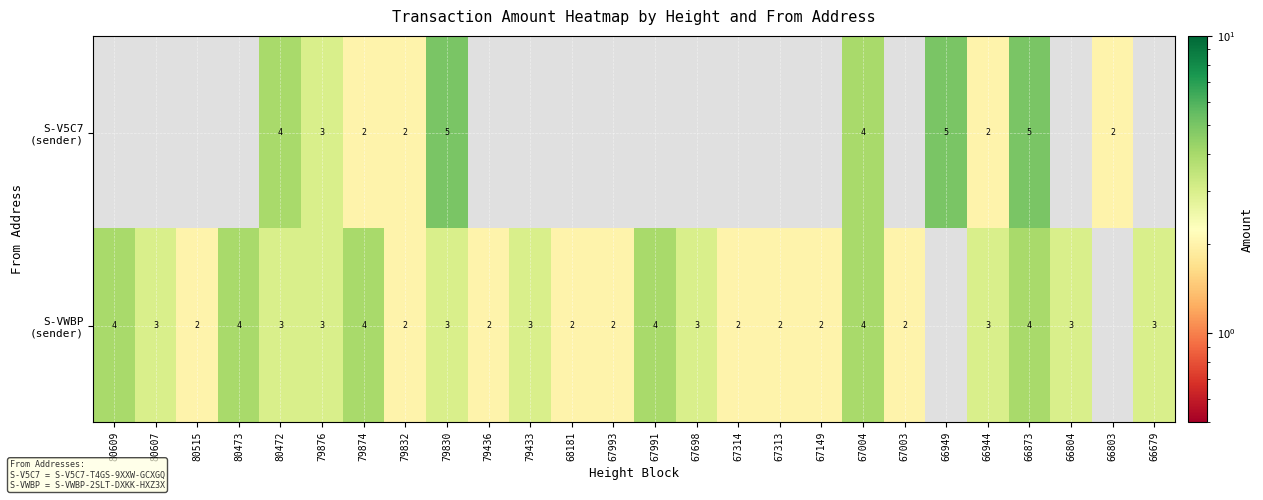

At which label is S-V5C7 (sender) closest to 2?

79874